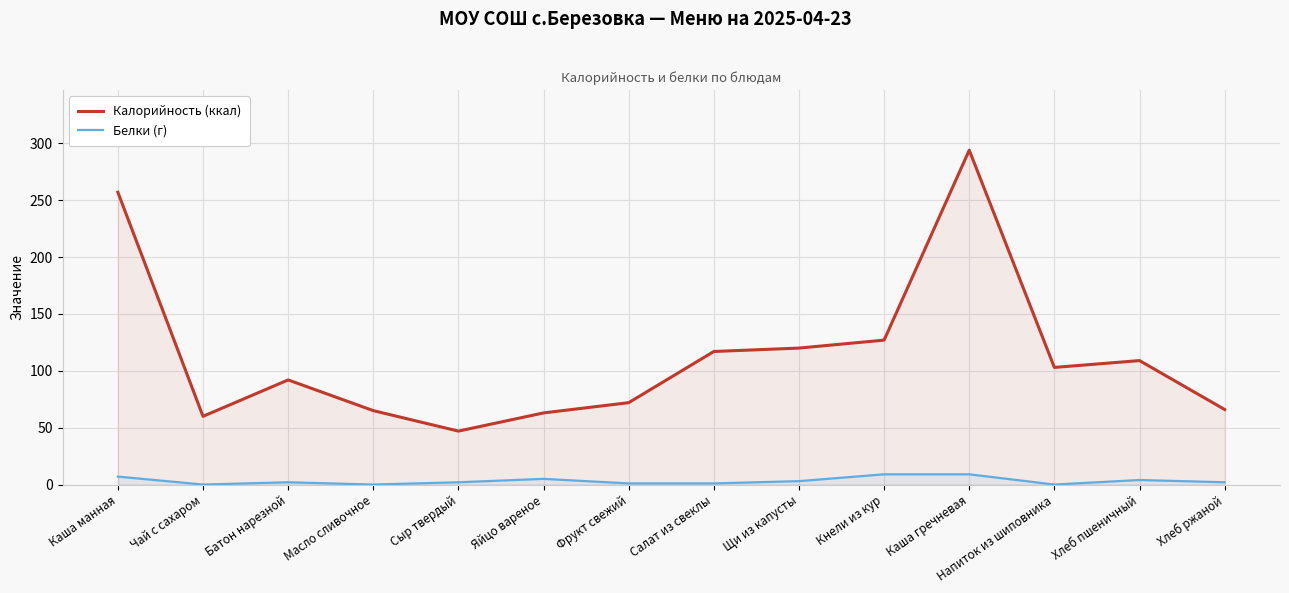

True or false: Белки (г) and Калорийность (ккал) cross at least once.

False